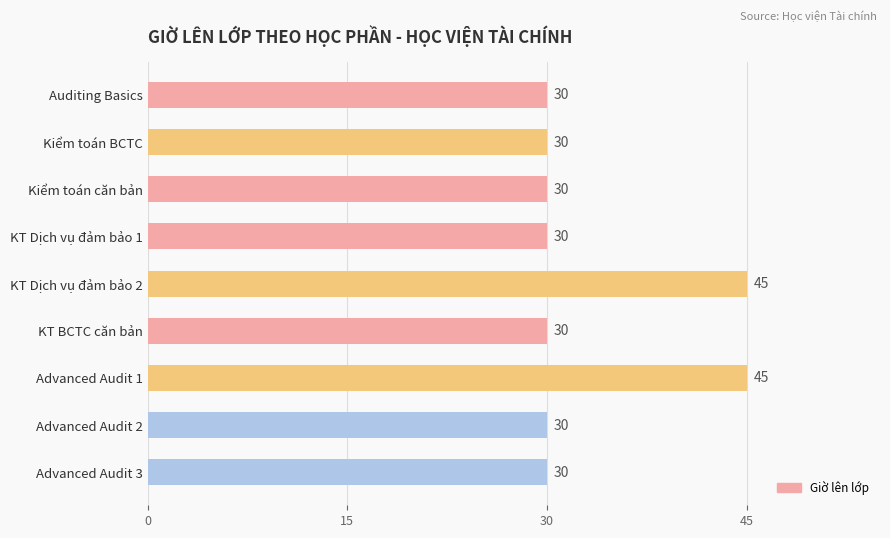

What is the smallest value displayed?

30